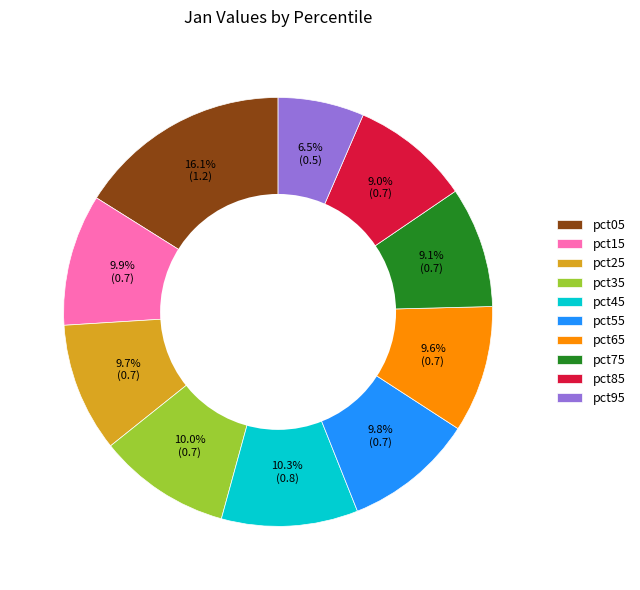

How many slices are in this pie chart?

10